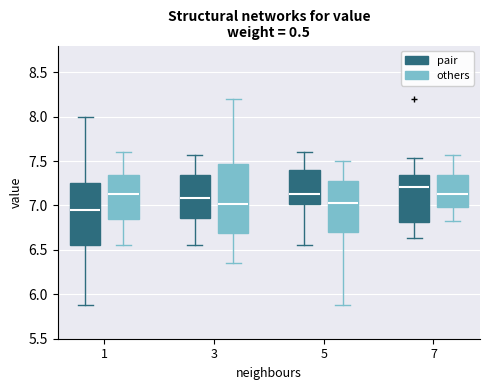

Which box has the highest median line?

7 (pair)